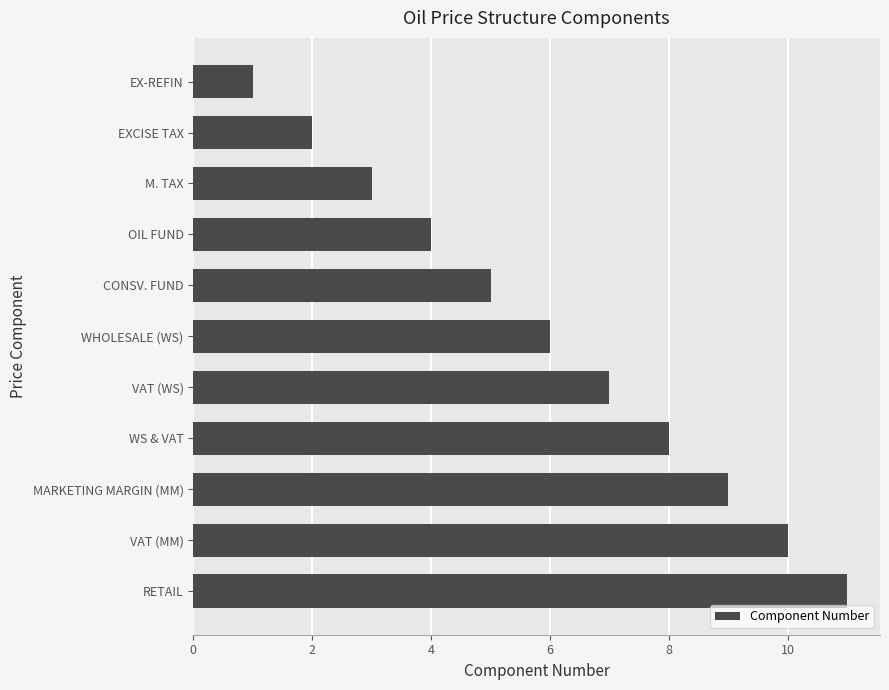

How many bars are there in total?

11